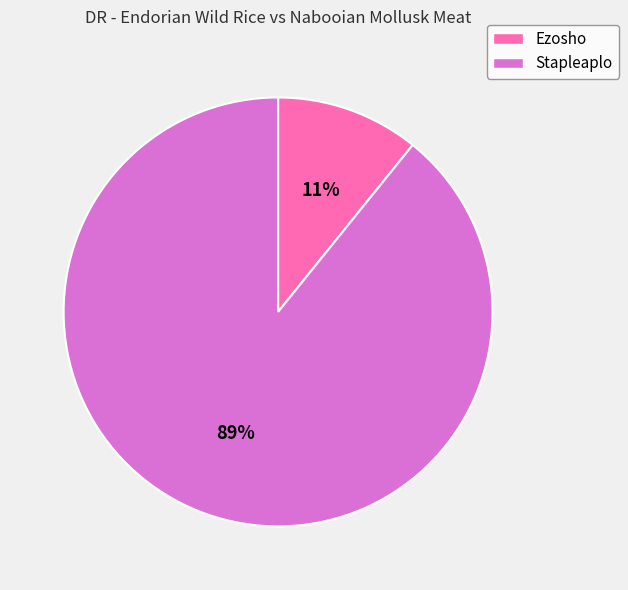

To the nearest percent, what is the difference between the Ezosho and Stapleaplo slice percentages?

78%